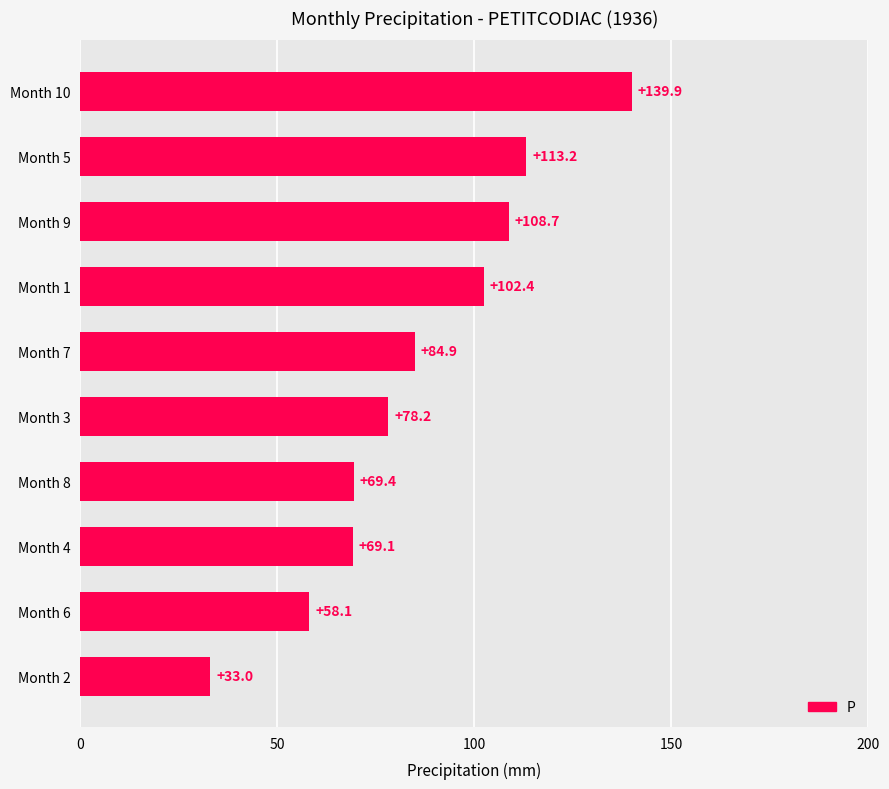

List the labels in order of value, largest first.

Month 10, Month 5, Month 9, Month 1, Month 7, Month 3, Month 8, Month 4, Month 6, Month 2